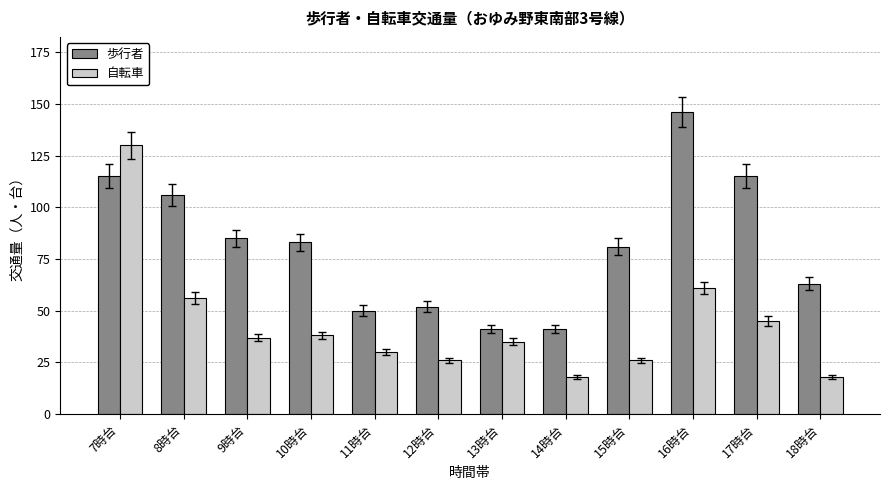

Where does the 自転車 series first go above 37?

7時台